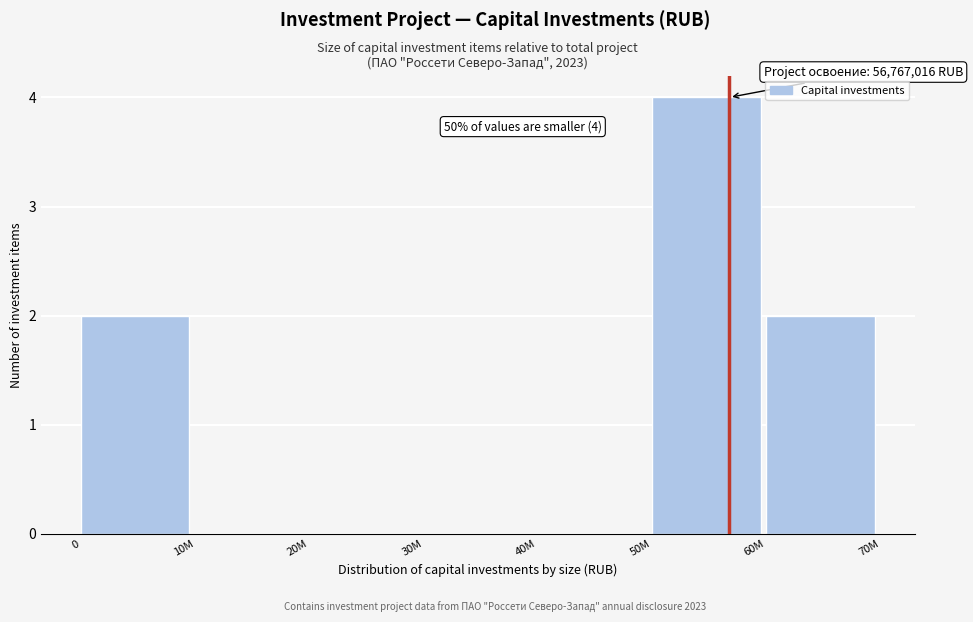

Reading left to right, extract all data points from this chart.

0=2	10M=0	20M=0	30M=0	40M=0	50M=4	60M=2